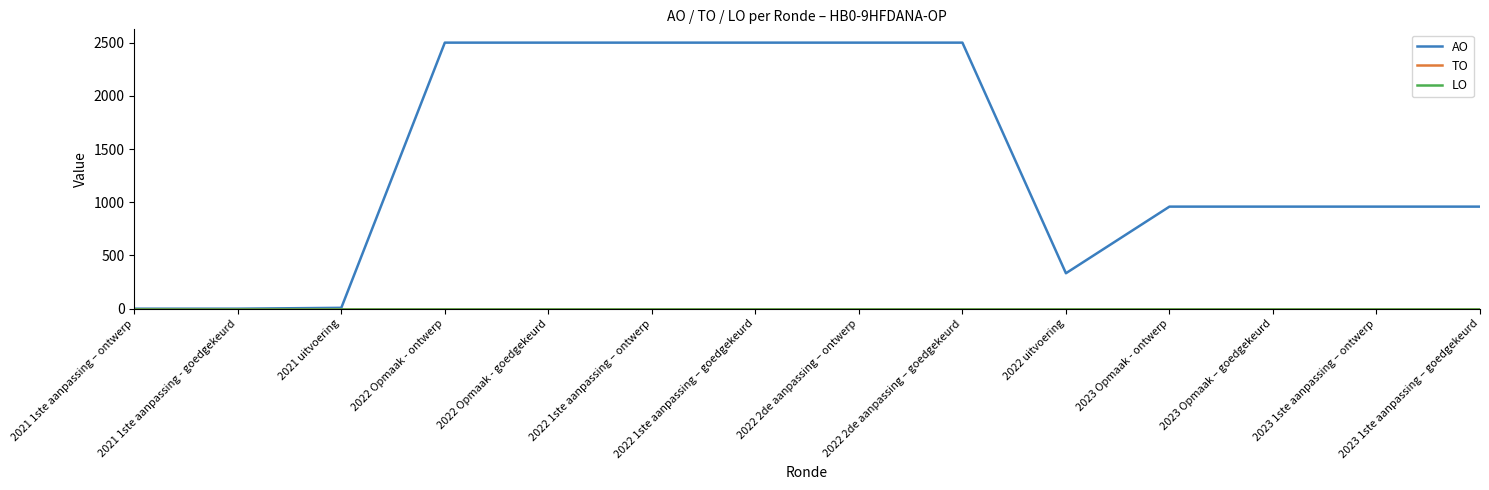

How many lines are shown in the chart?

3